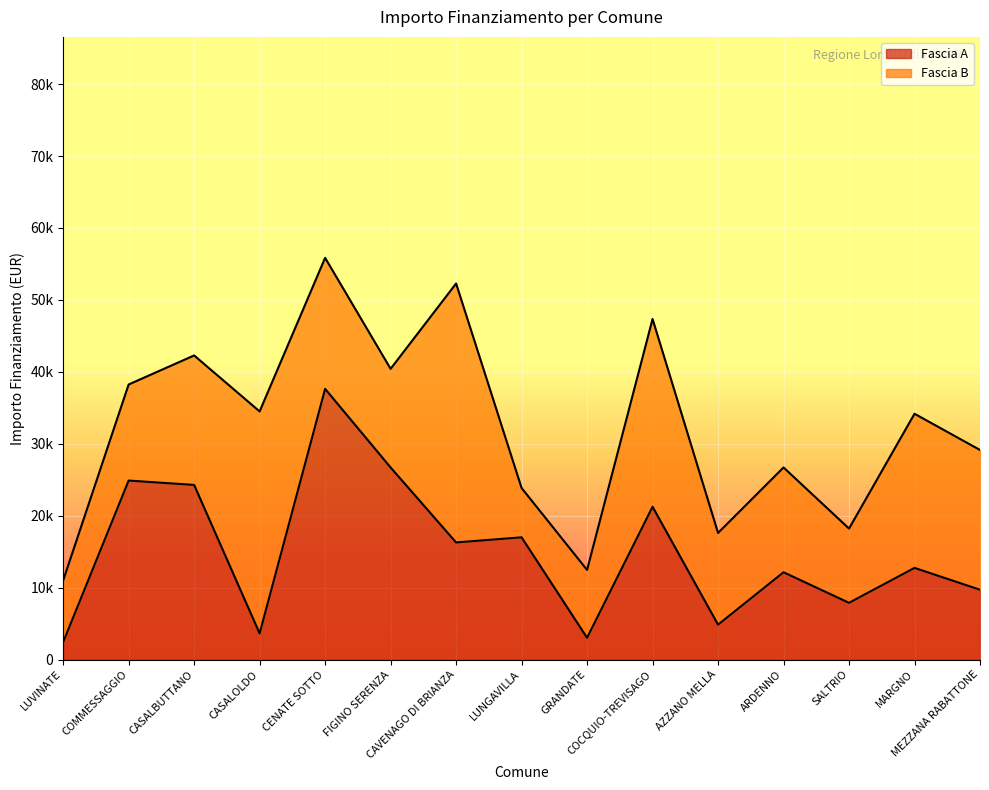

List the labels in order of value, largest first.

CENATE SOTTO, FIGINO SERENZA, COMMESSAGGIO, CASALBUTTANO, COCQUIO-TREVISAGO, LUNGAVILLA, CAVENAGO DI BRIANZA, MARGNO, ARDENNO, MEZZANA RABATTONE, SALTRIO, AZZANO MELLA, CASALOLDO, GRANDATE, LUVINATE